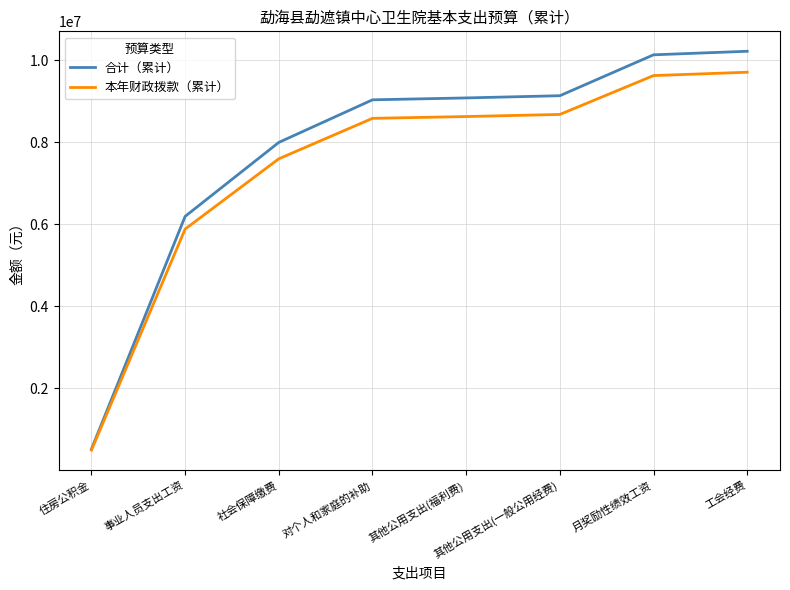

Which series has the widest spread of values?

合计（累计）